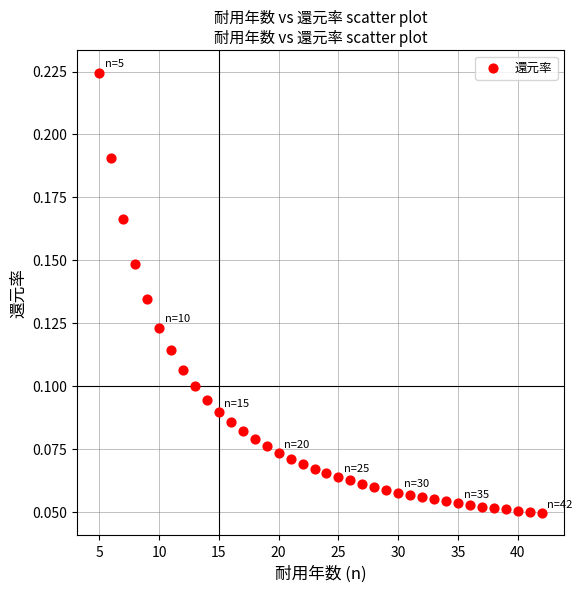

What is the range of X values (max minus min)?

37.0